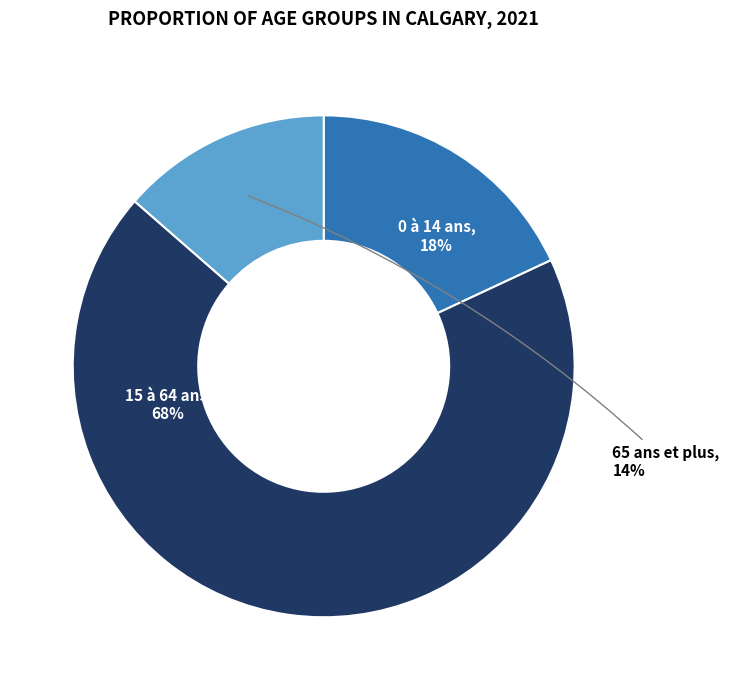

Is there a majority slice in this chart?

Yes